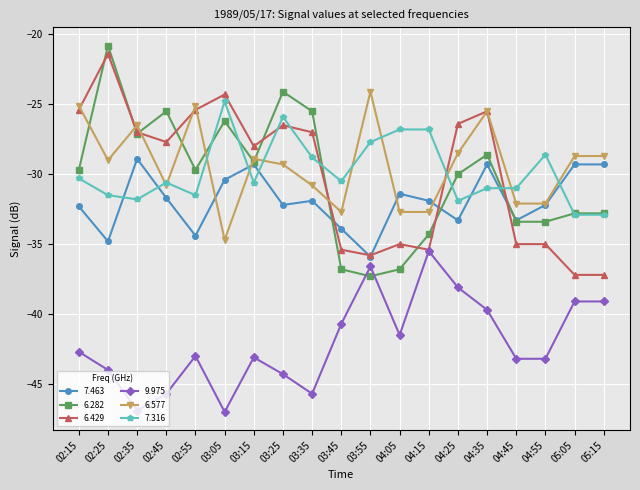

Is it true that 9.975 equals -47.0 at 03:05?

True